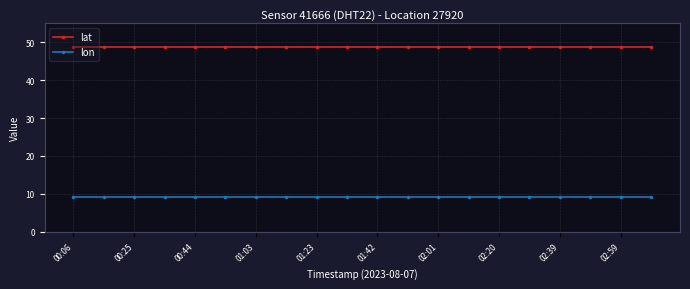

True or false: lat and lon cross at least once.

False